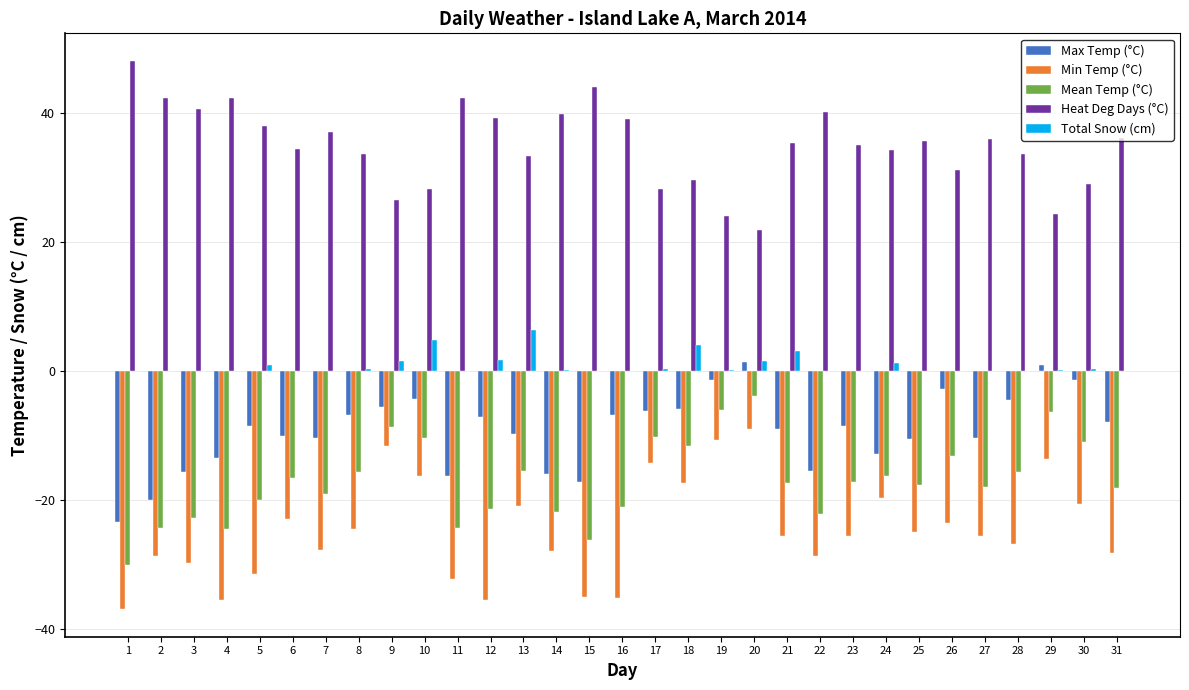

What is the greatest value displayed?

48.1